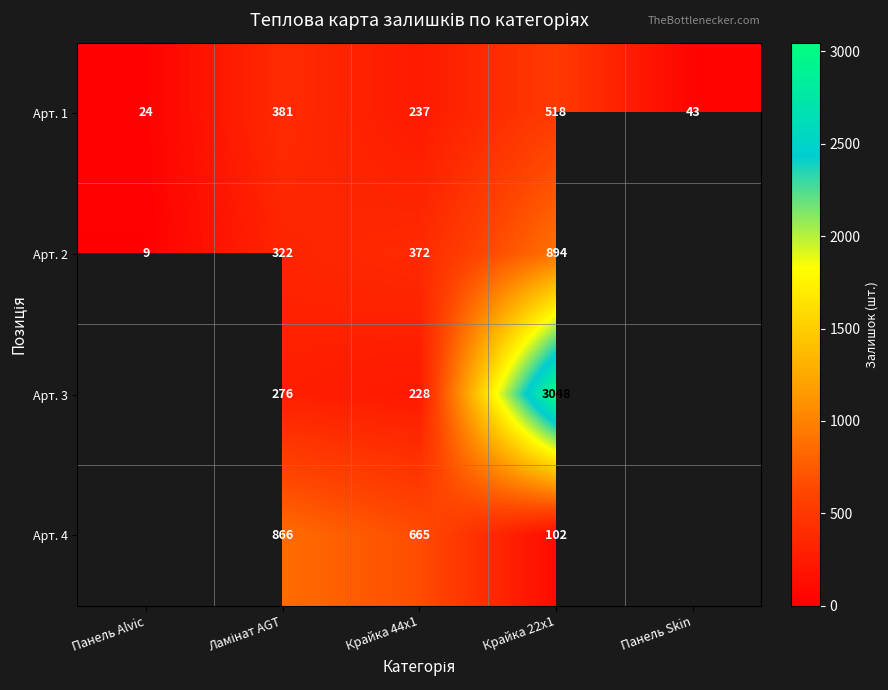

How many data points does each series have?

5